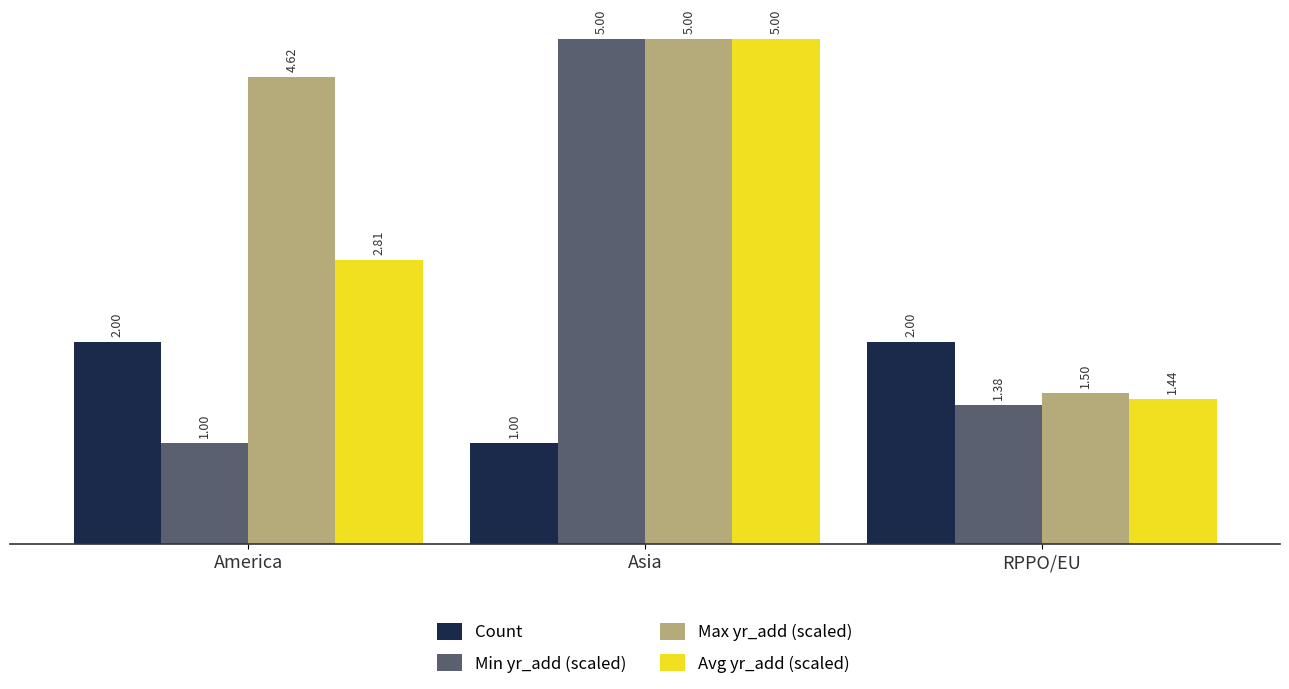

At how many categories does at least one series exceed 4?

2